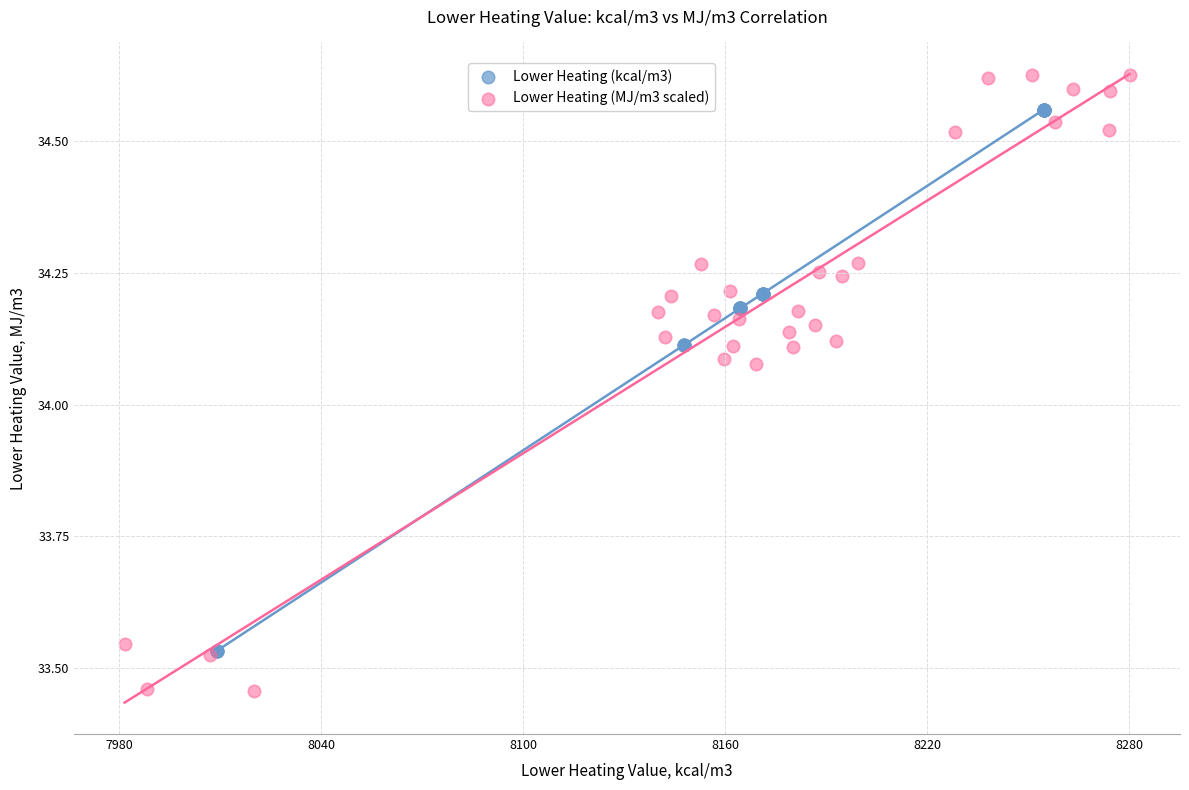

Which series reaches the minimum Y coordinate?

Lower Heating (MJ/m3 scaled)